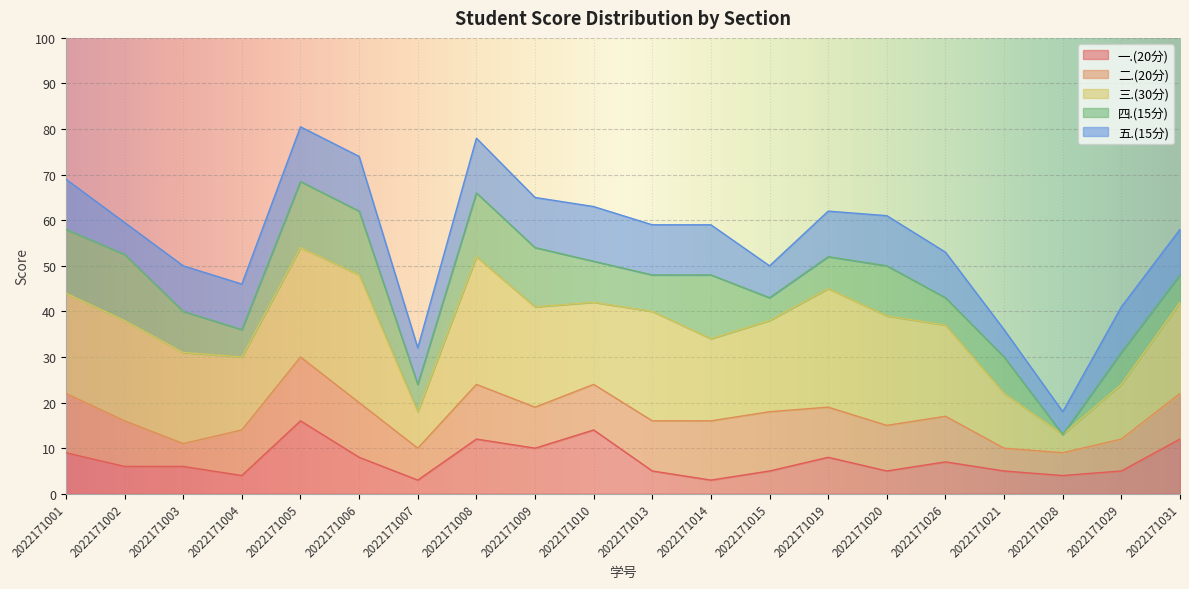

At which category does 二.(20分) reach its first local valley?

2022171003